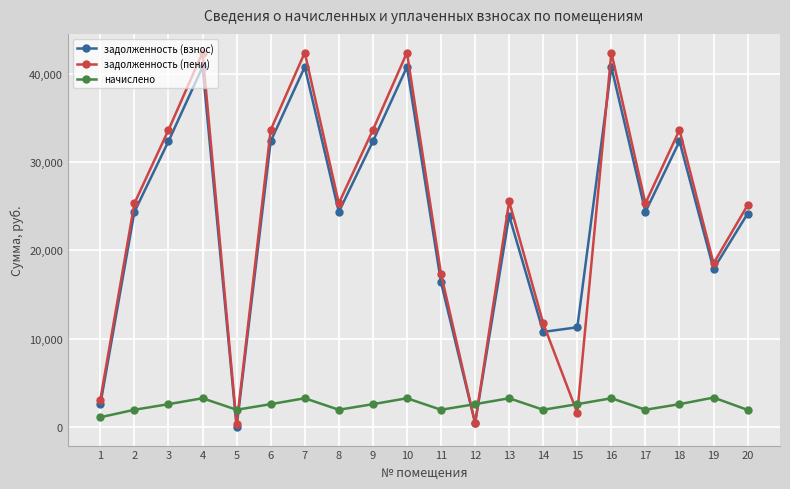

What is the difference between the highest and lowest values at 11?

15402.8